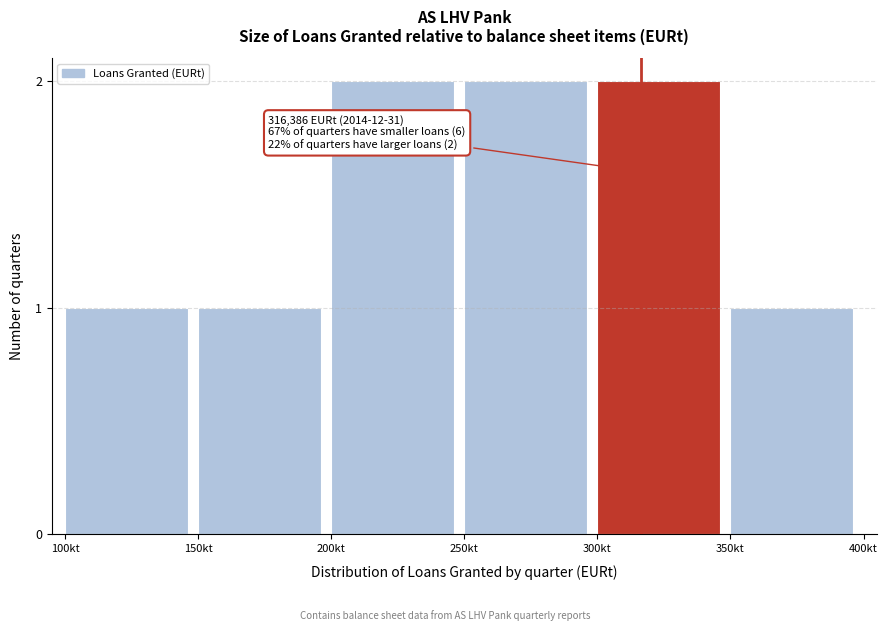

Reading left to right, extract all data points from this chart.

1	1	2	2	2	1